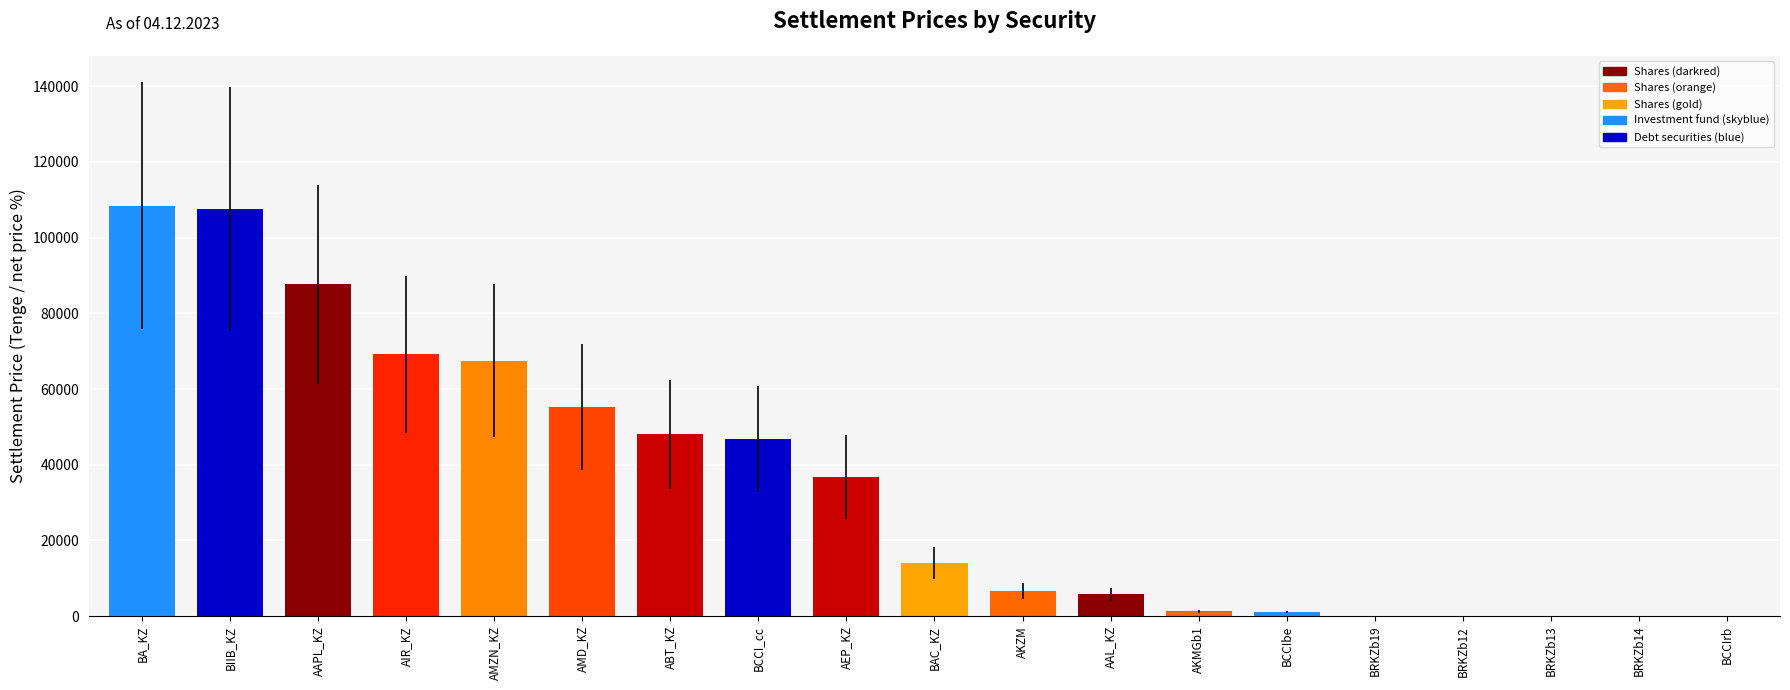

What is the sum of the values at AEP_KZ and BA_KZ?

145234.5